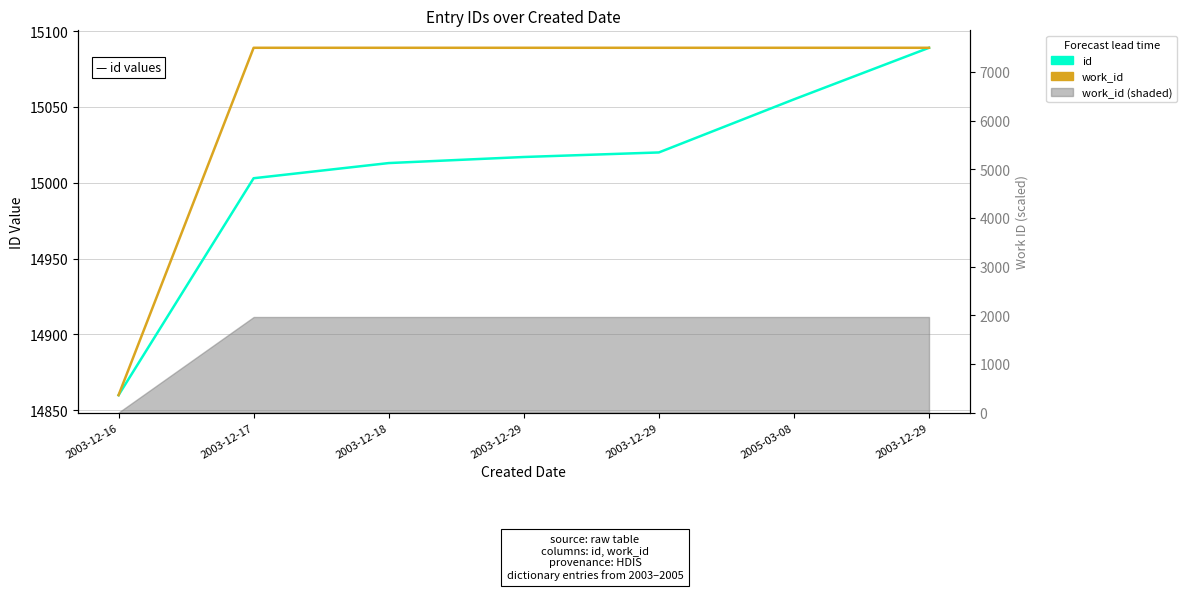

Between which two adjacent categories do id and work_id first intersect?

2005-03-08 and 2003-12-29